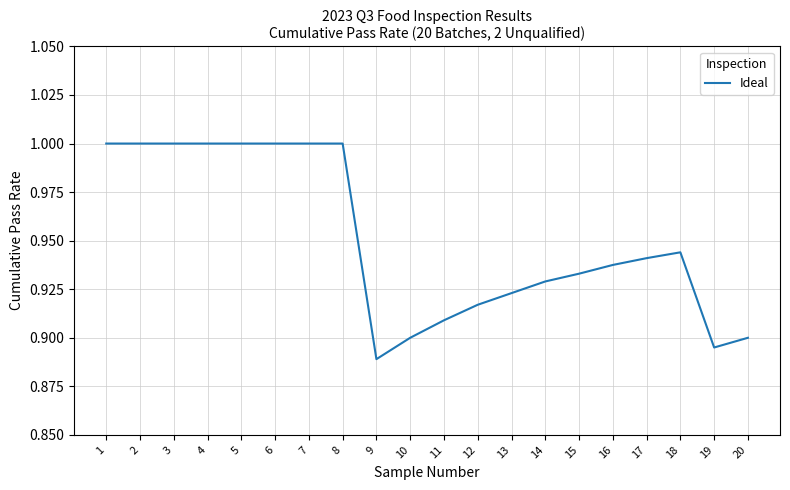

At which label is the value closest to 0?

9